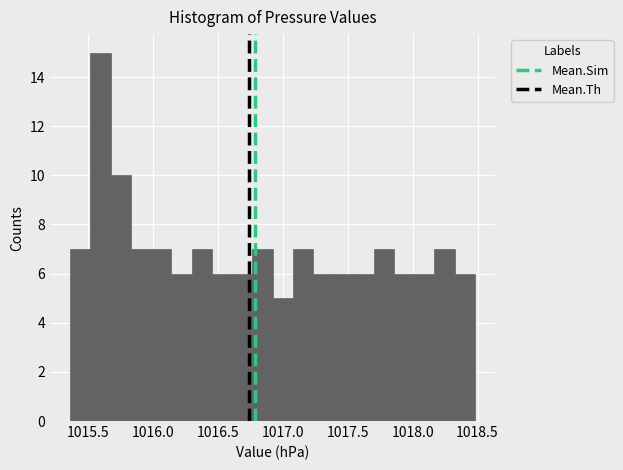

Read against the x-axis, roughly where is the centre of the tallest bar?

1015.60